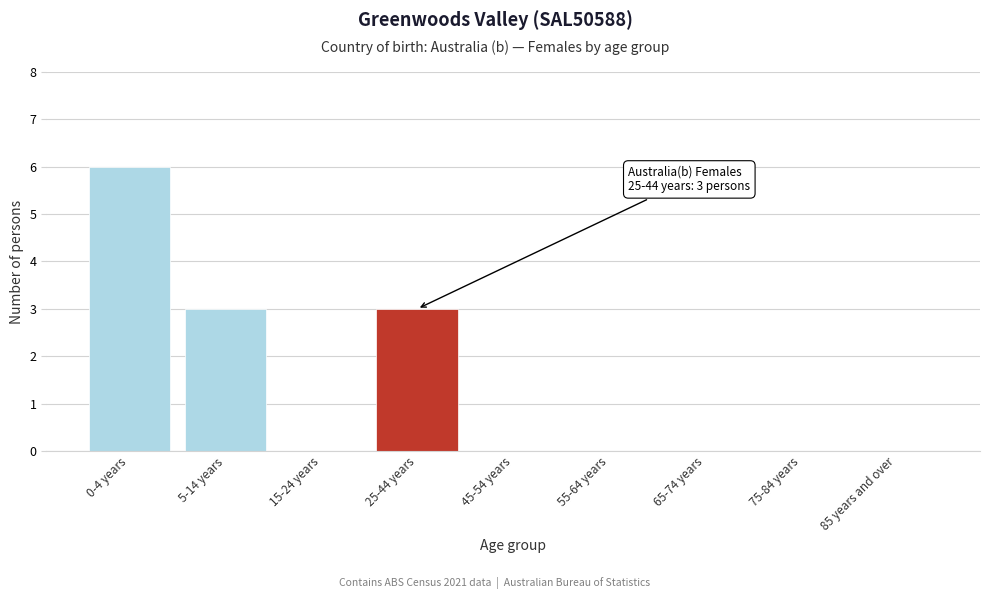

Reading left to right, extract all data points from this chart.

0-4 years=6	5-14 years=3	15-24 years=0	25-44 years=3	45-54 years=0	55-64 years=0	65-74 years=0	75-84 years=0	85 years and over=0